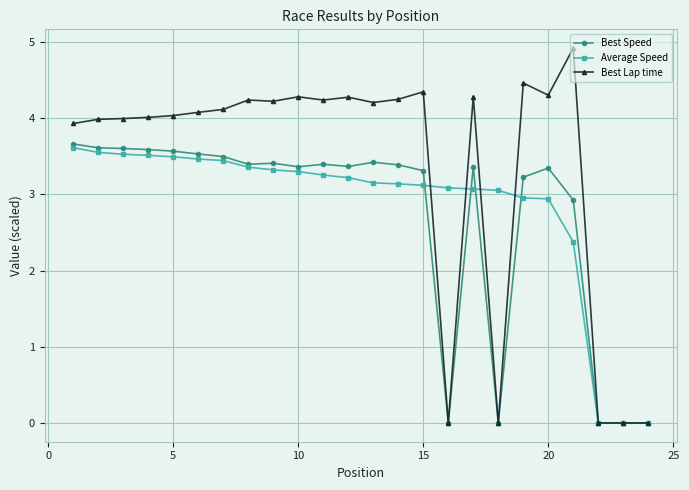

What is the value of the Average Speed point at the 18th from the left?

3.1